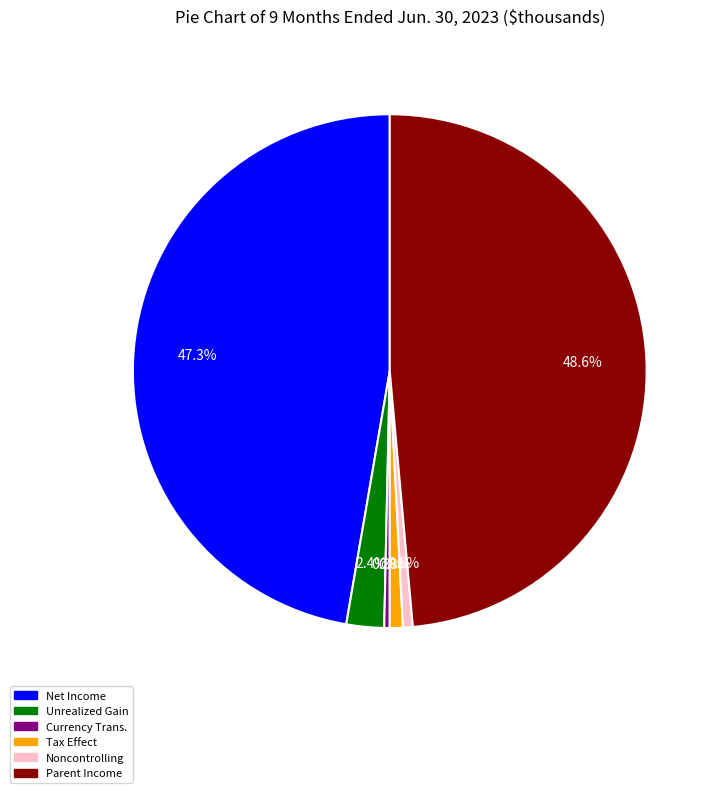

What is the ratio of the value at Currency Trans. to the value at Tax Effect?

0.4